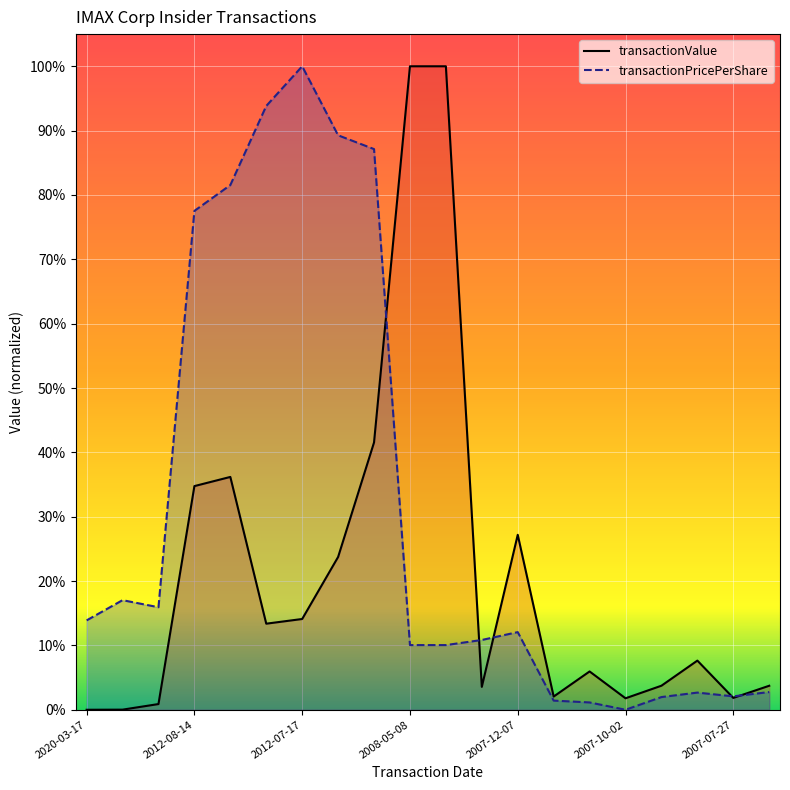

Does the chart display data point markers on the line(s)?

No